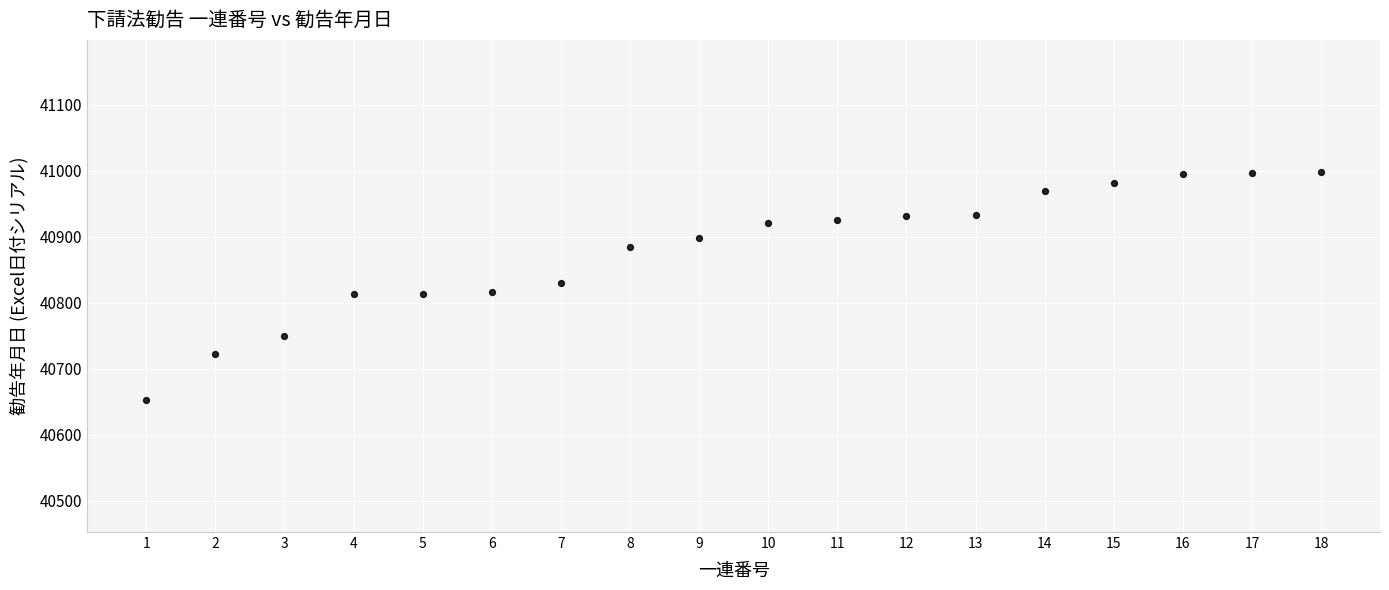

What is the range of X values (max minus min)?

17